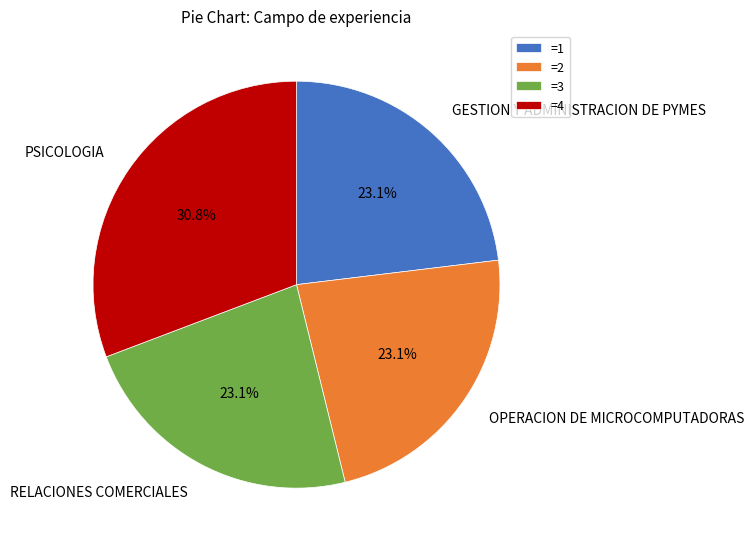

To the nearest percent, what percentage of the pie is RELACIONES COMERCIALES?

23%